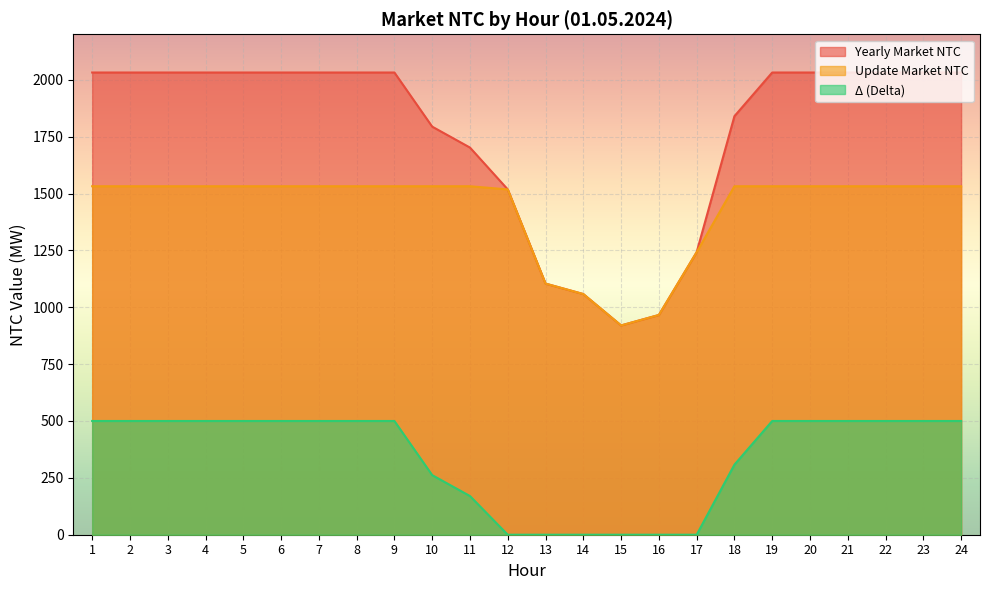

Which series changed the most between 12 and 14?

Yearly Market NTC